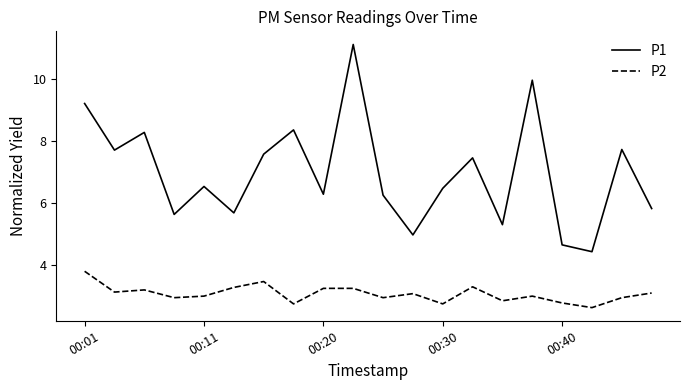

What is the difference between the maximum and minimum values in the P2 series?

1.2